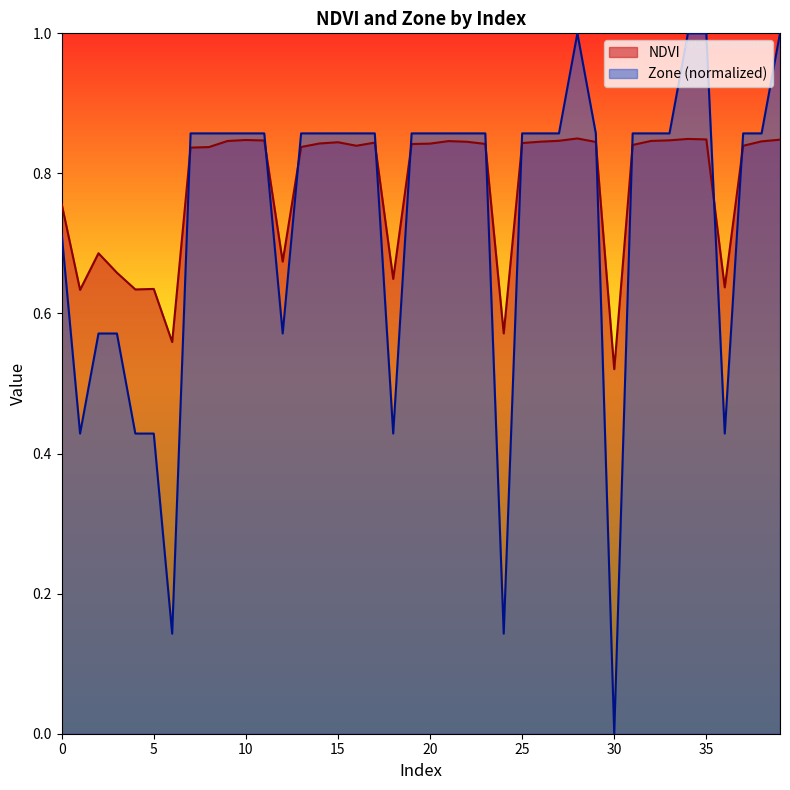

How many data points in Zone are above 0?

39